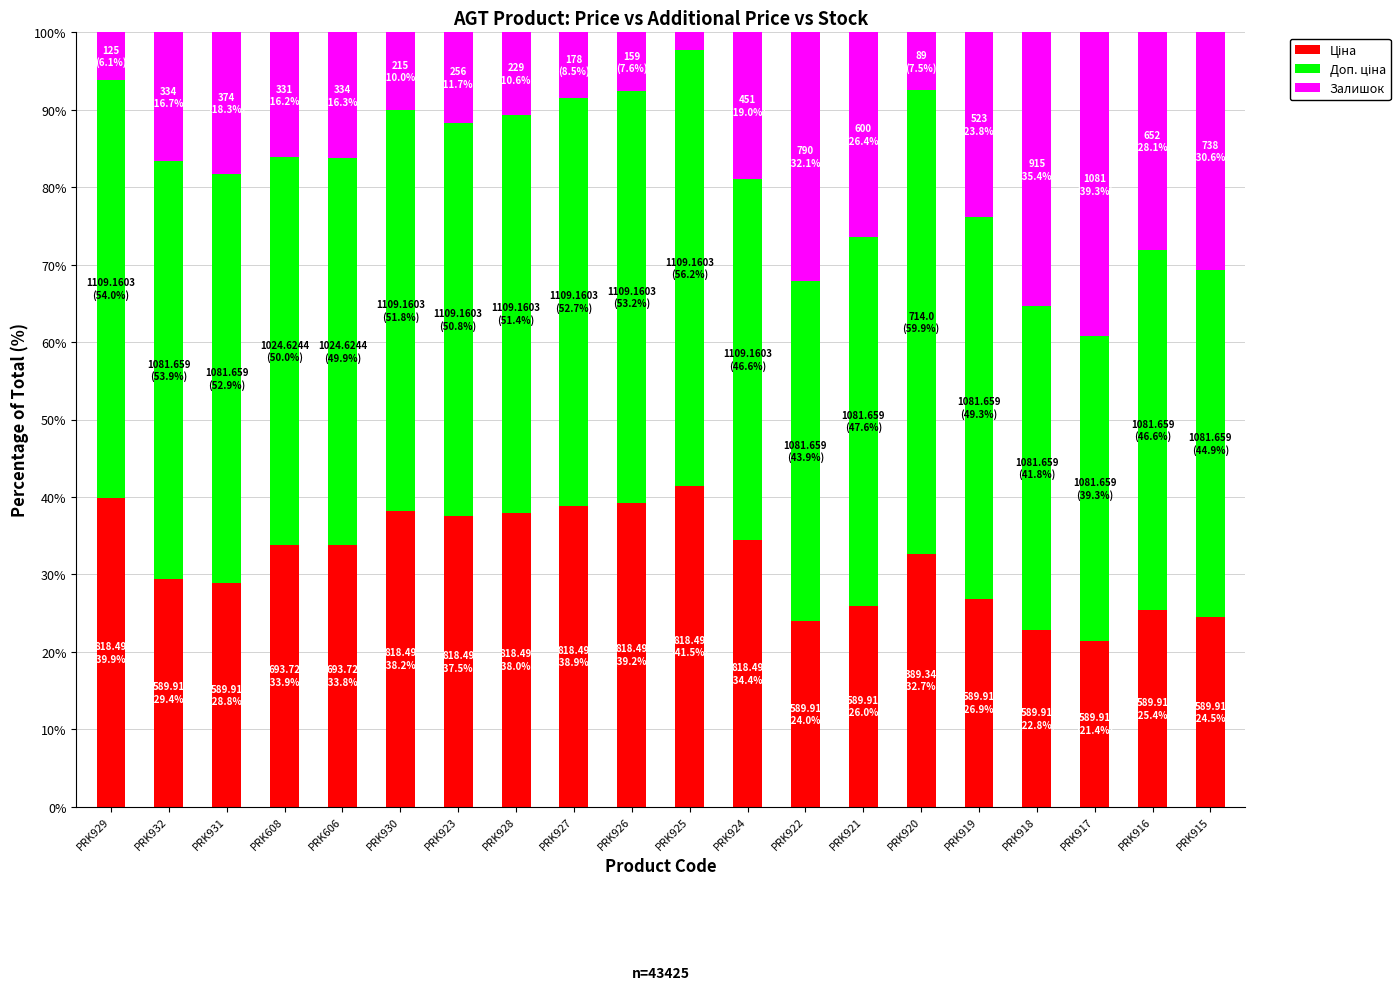

How many distinct data groups are displayed?

3